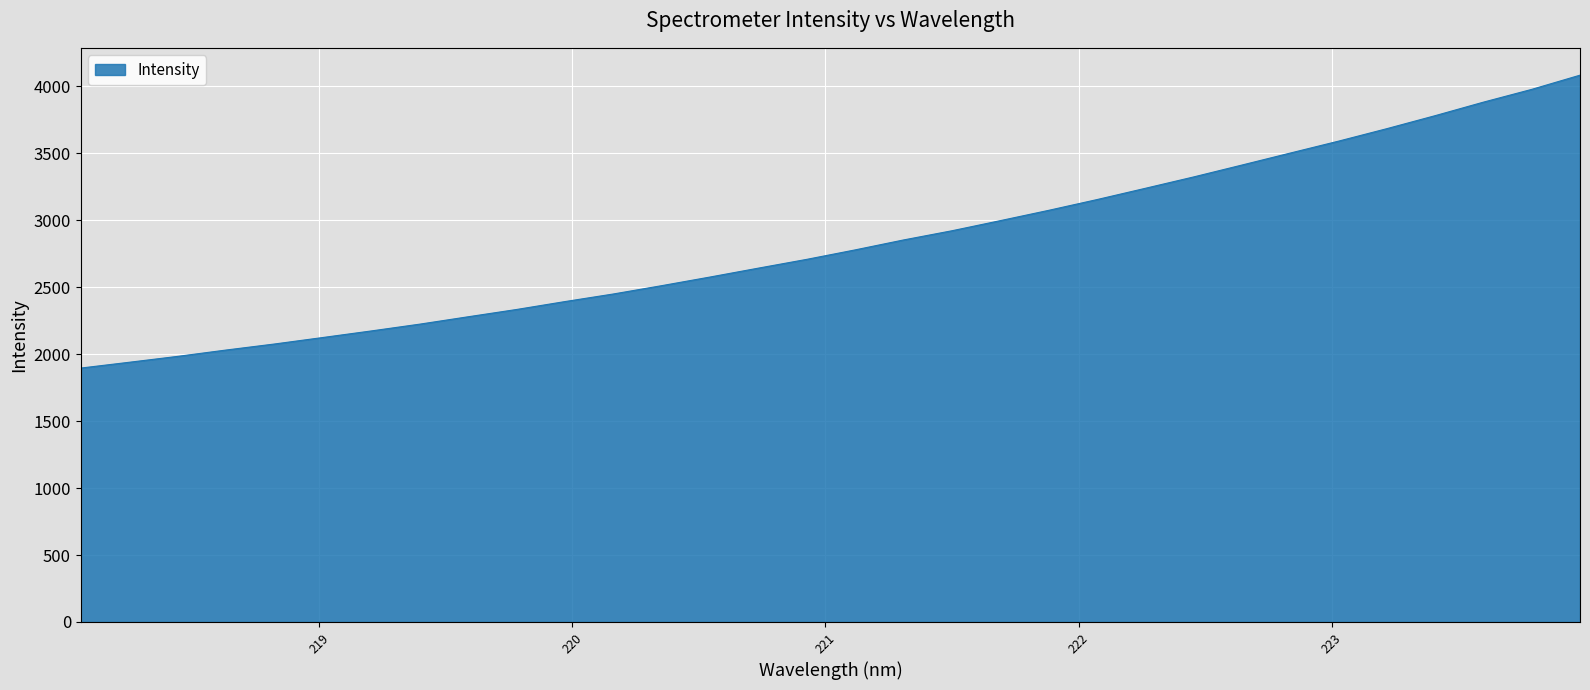

True or false: there are more than 0 points higher than both neighbors.

False